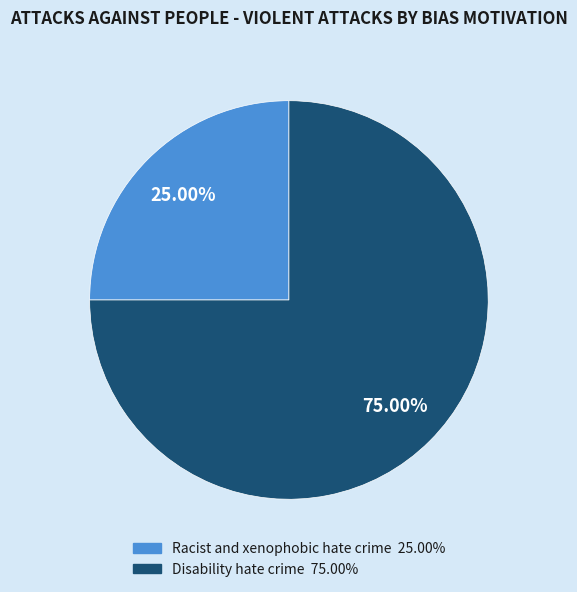

Rank the categories by value from lowest to highest.

Racist and xenophobic hate crime, Disability hate crime